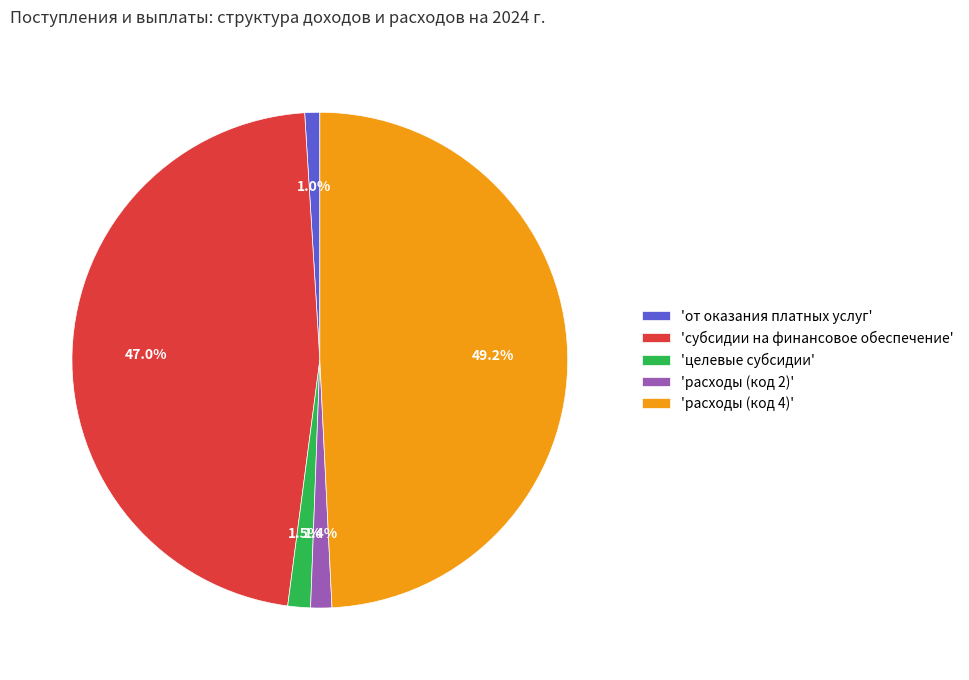

Combined, do 'целевые субсидии' and 'расходы (код 4)' account for over 50%?

Yes